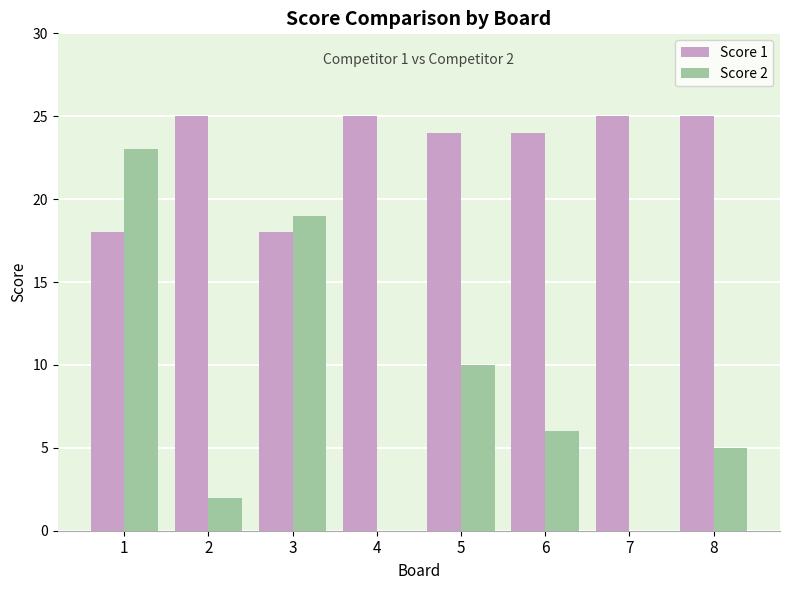

Does the chart contain stacked bars?

No